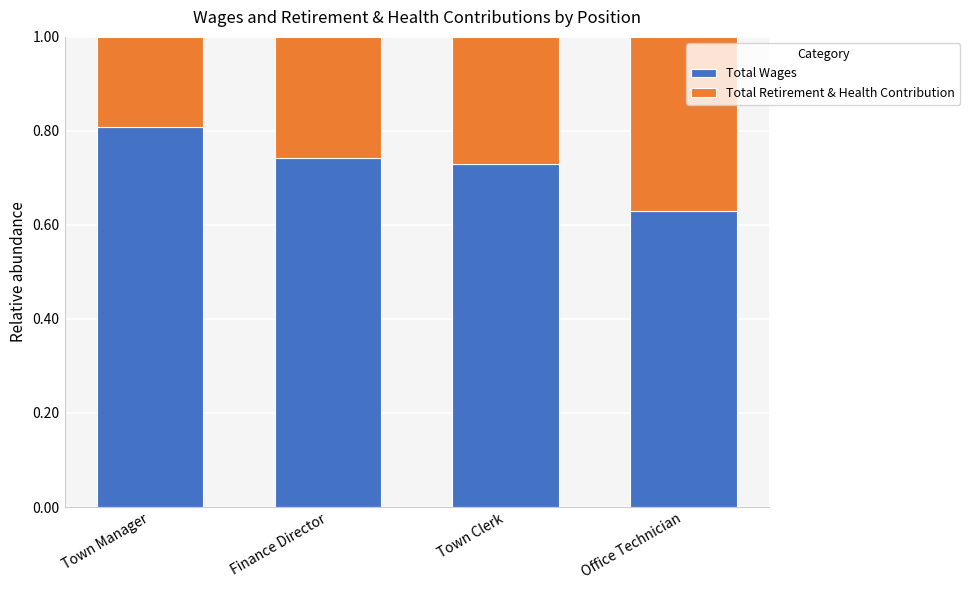

What is the sum of the Total Wages values at Town Manager and Town Clerk?

1.5